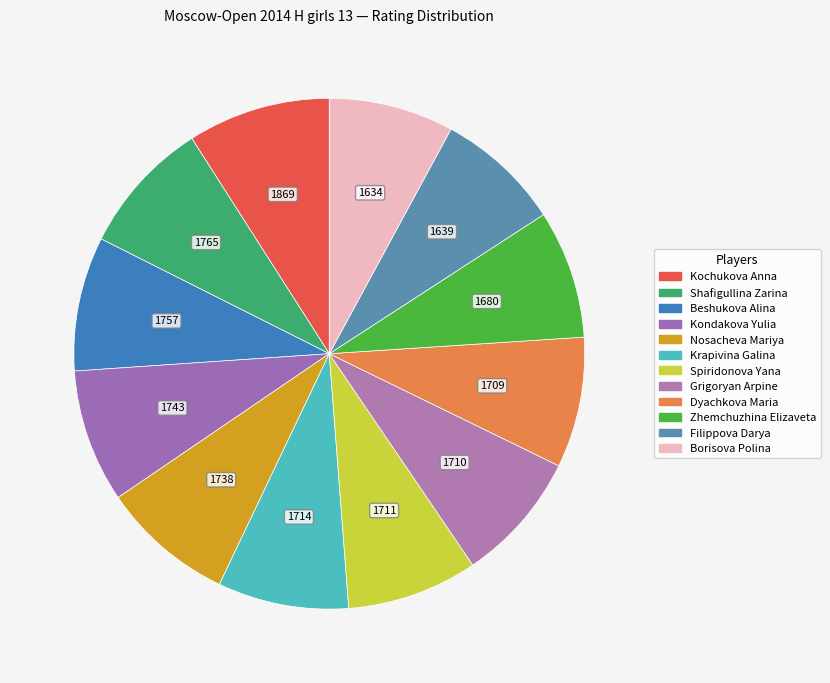

How many segments does this pie chart have?

12